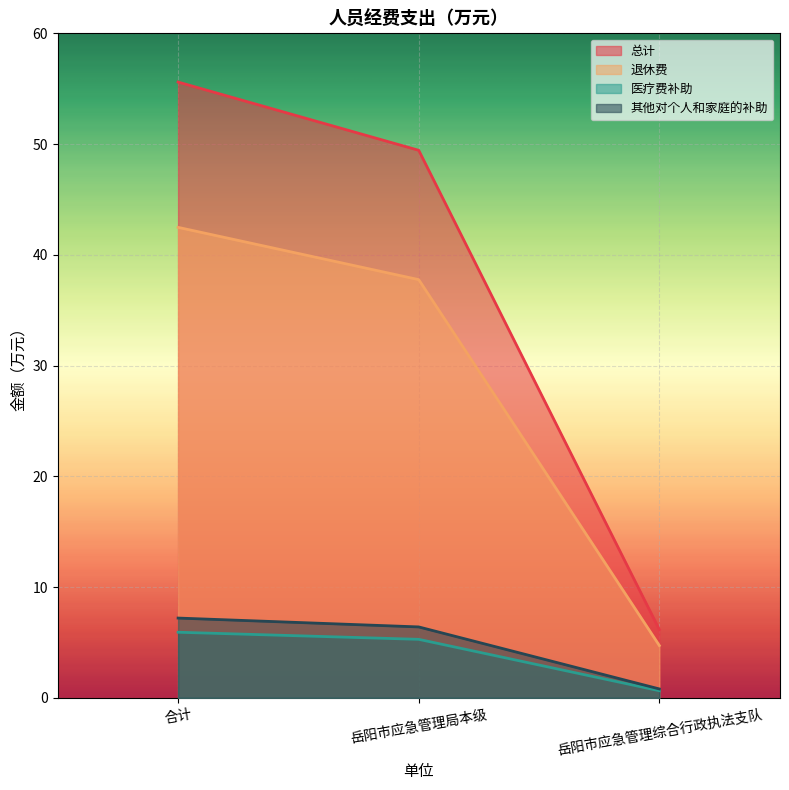

What is the value of the 其他对个人和家庭的补助 point at the 2nd from the left?

6.4